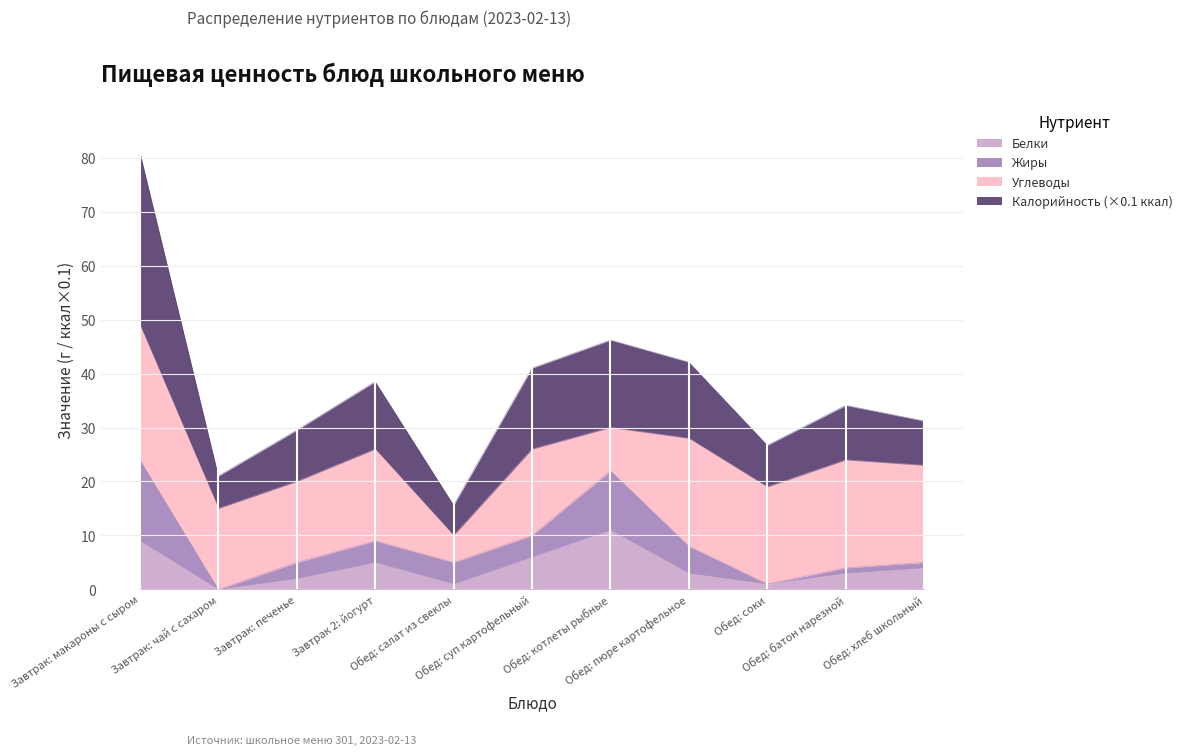

What is the maximum value for Белки?

11.0